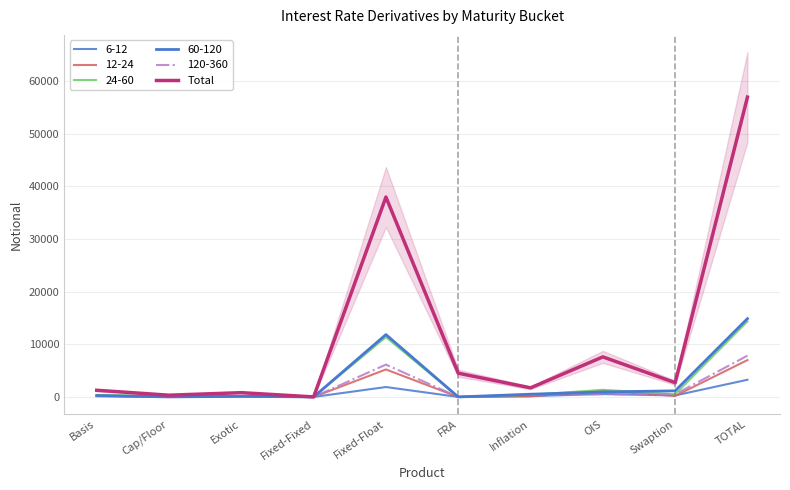

Rank the categories by value from highest to lowest.

TOTAL, Fixed-Float, OIS, FRA, Swaption, Inflation, Basis, Exotic, Cap/Floor, Fixed-Fixed